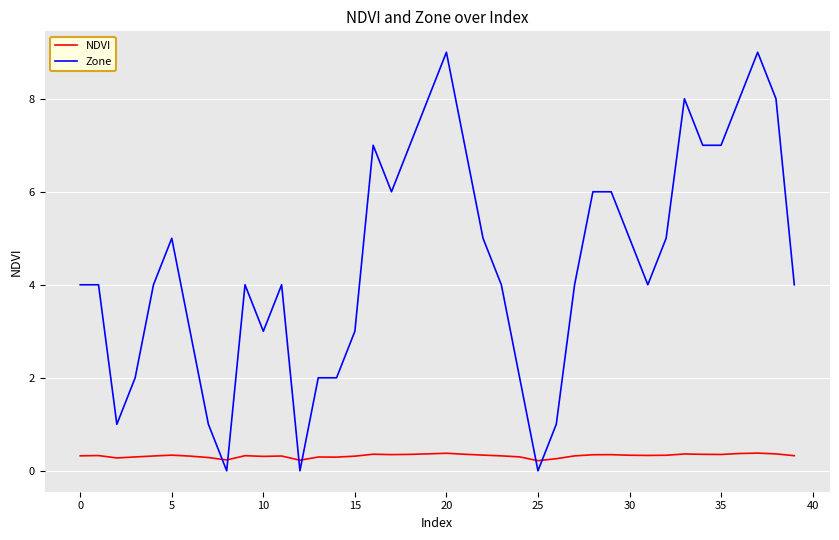

How many series are shown in this chart?

2